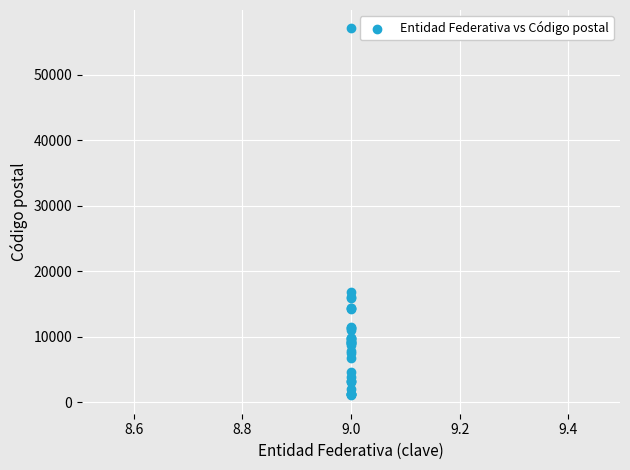

What Y value in the scatter plot is closest to 29090?

16889